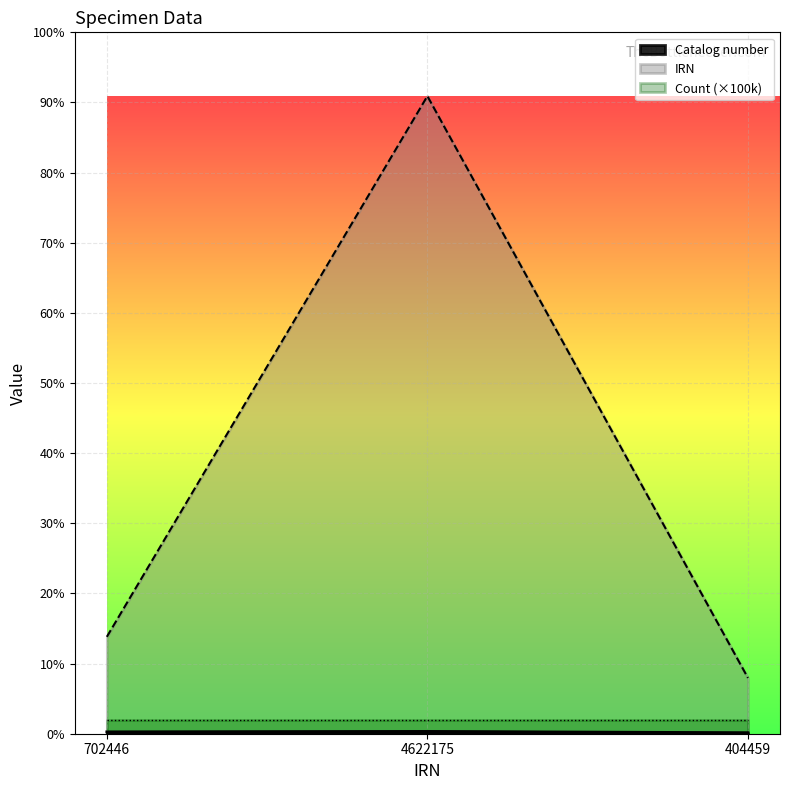

The IRN series shows 4622175 at 4622175. True or false?

True